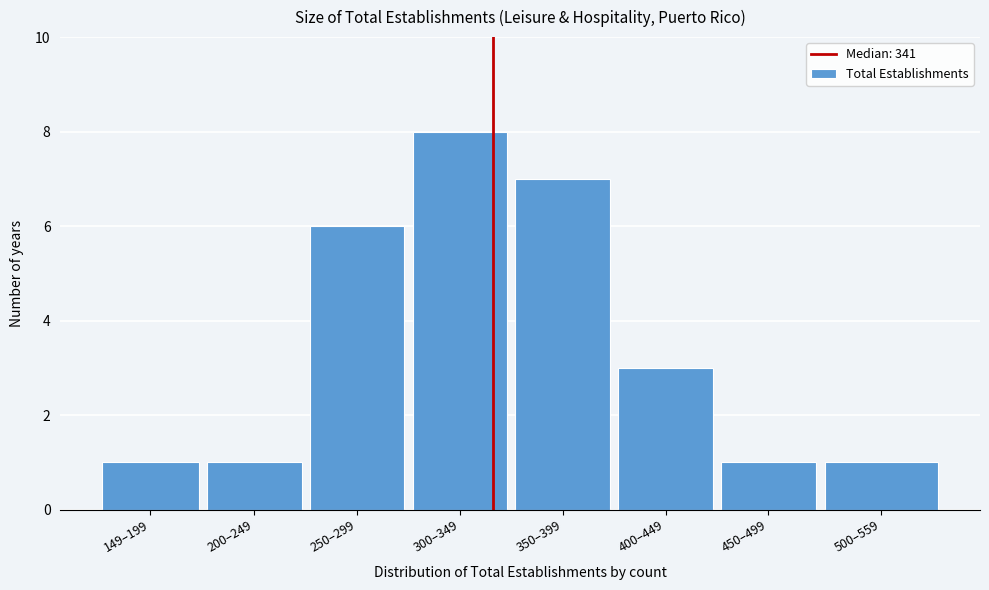

Reading left to right, transcribe all the data shown in this chart.

1	1	6	8	7	3	1	1